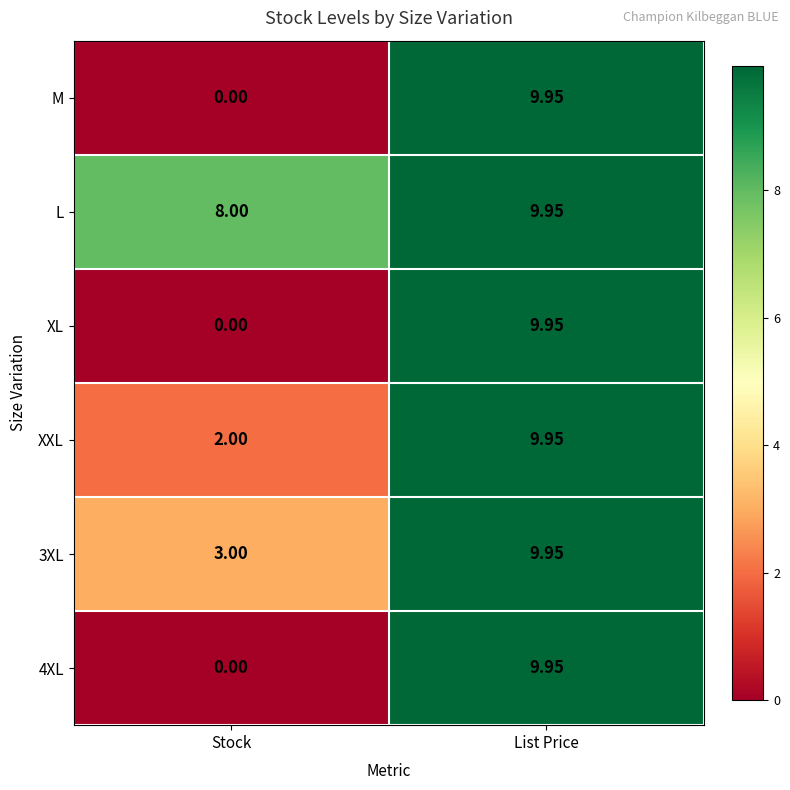

Which category has the highest value in the XL series?

List Price